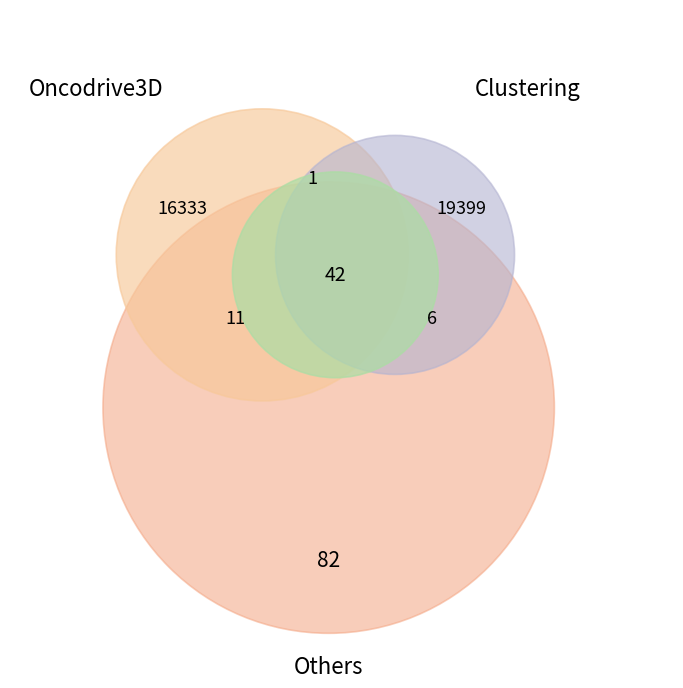

To the nearest percent, what is the difference between the largest and smallest slice percentages?

9%